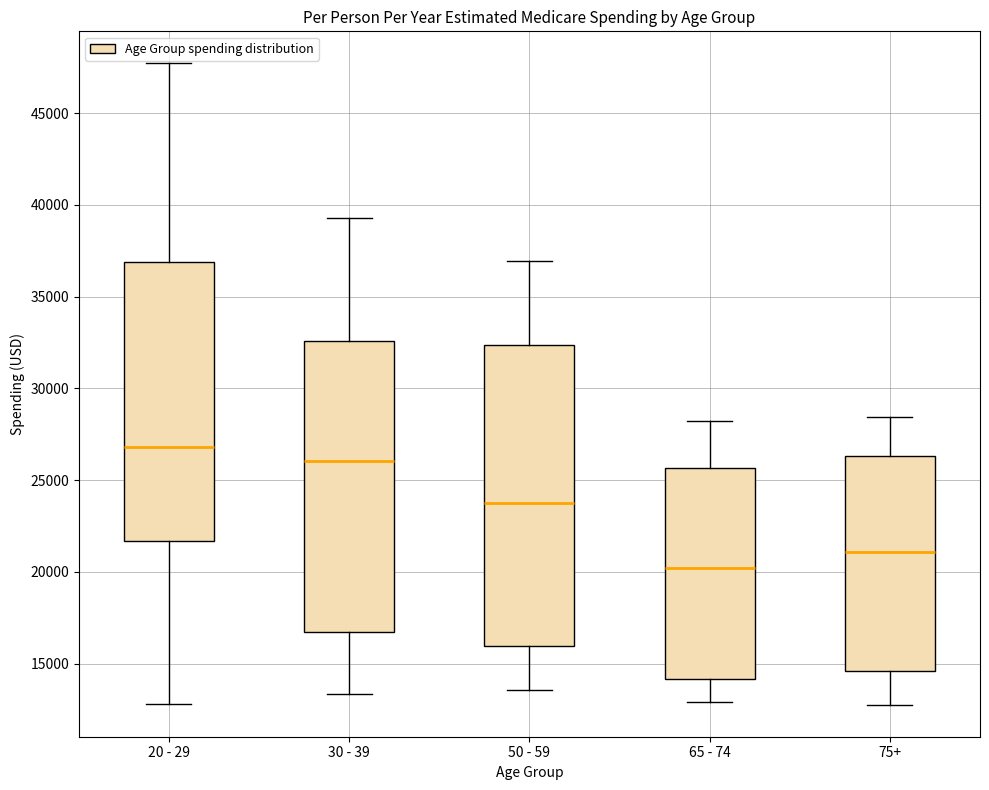

Which box is the tallest, from its lower edge to its upper edge?

50 - 59